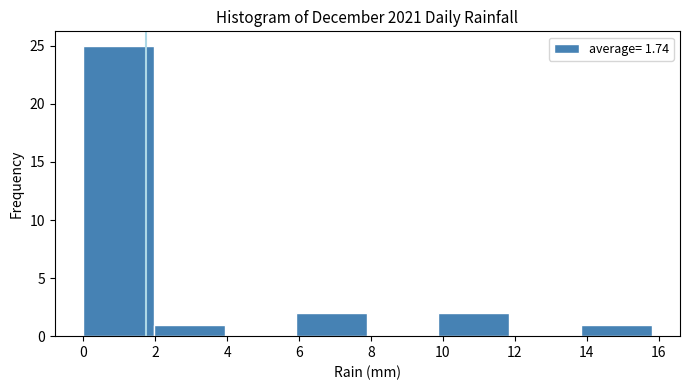

Reading left to right, transcribe this chart: for each bar, give the range it covers on the x-axis and its height. Neither the bar edges nor the heights are printed on the chart, so give them approximately, as read against the axes.

0.0 to 2.0: 25
2.0 to 4.0: 1
4.0 to 6.0: 0
6.0 to 8.0: 2
8.0 to 9.8: 0
9.8 to 11.8: 2
11.8 to 13.8: 0
13.8 to 15.8: 1